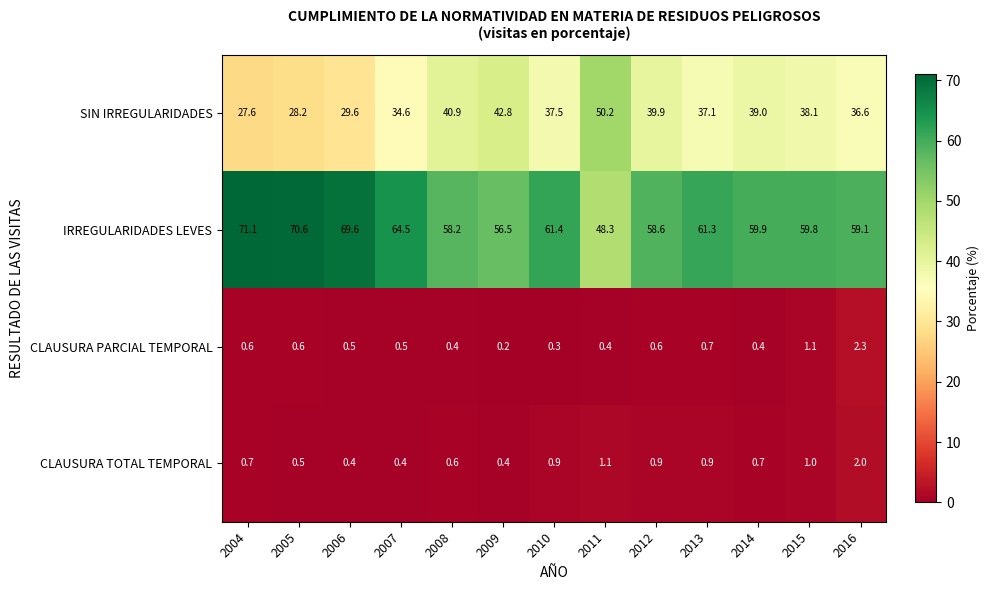

Is the value of CLAUSURA PARCIAL TEMPORAL at 2013 greater than the value of SIN IRREGULARIDADES at 2008?

No